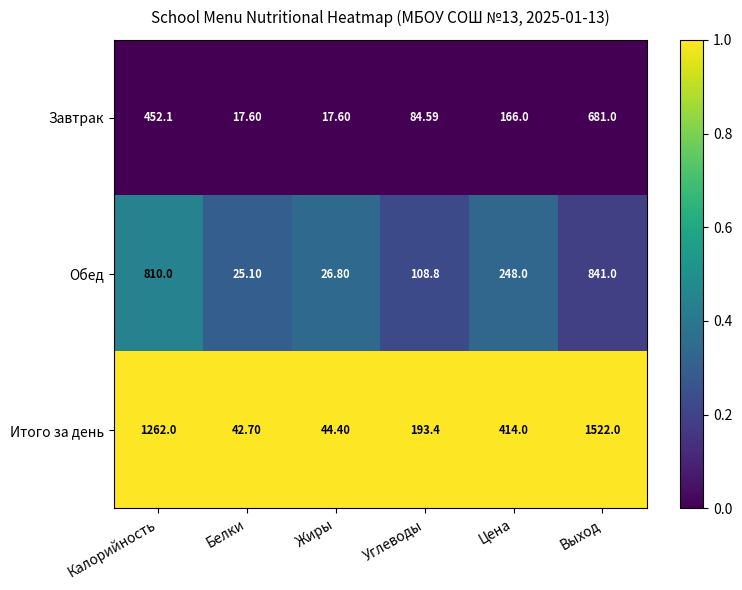

Which series has the largest total across all categories?

Итого за день